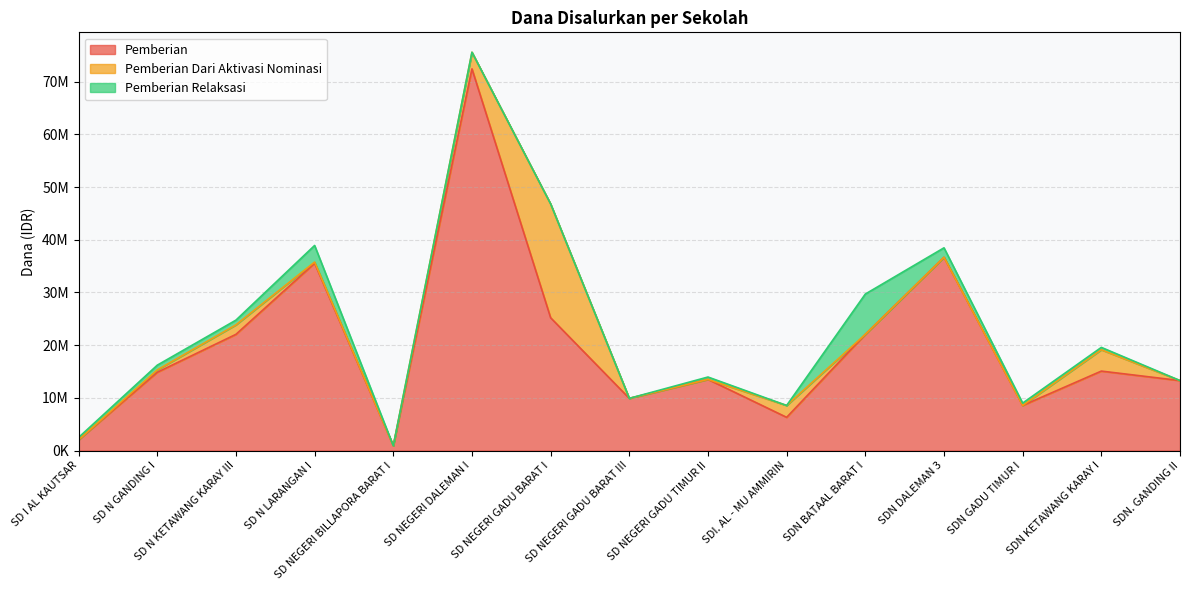

What is the difference between the Pemberian Dari Aktivasi Nominasi values at SD N GANDING I and SD NEGERI GADU TIMUR II?

450000